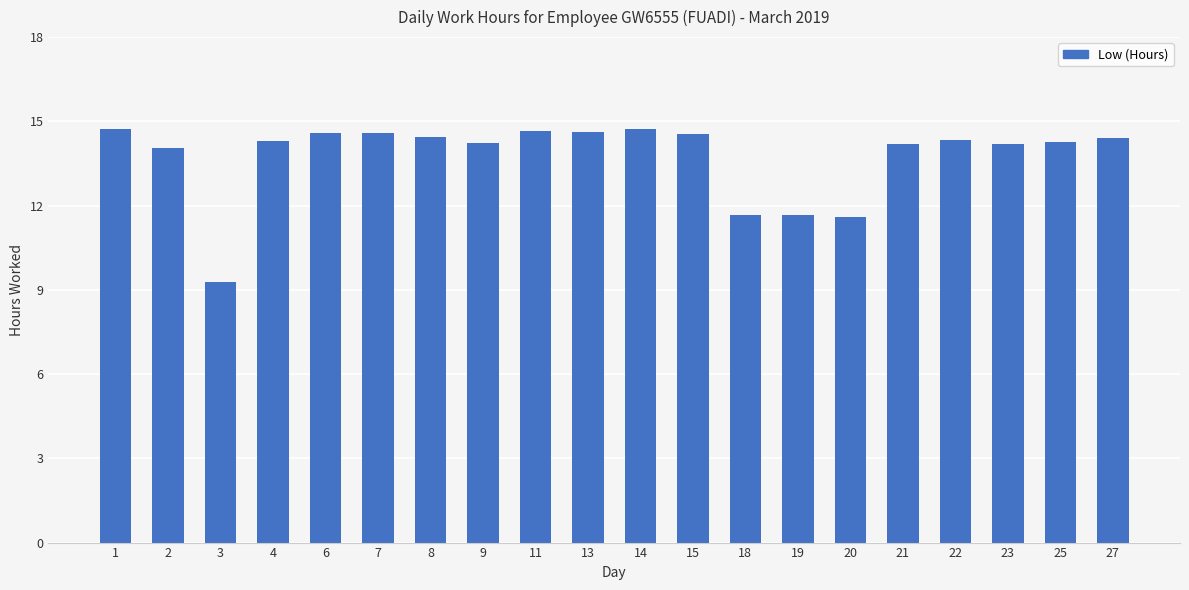

What is the value of the 10th bar from the left?

14.6